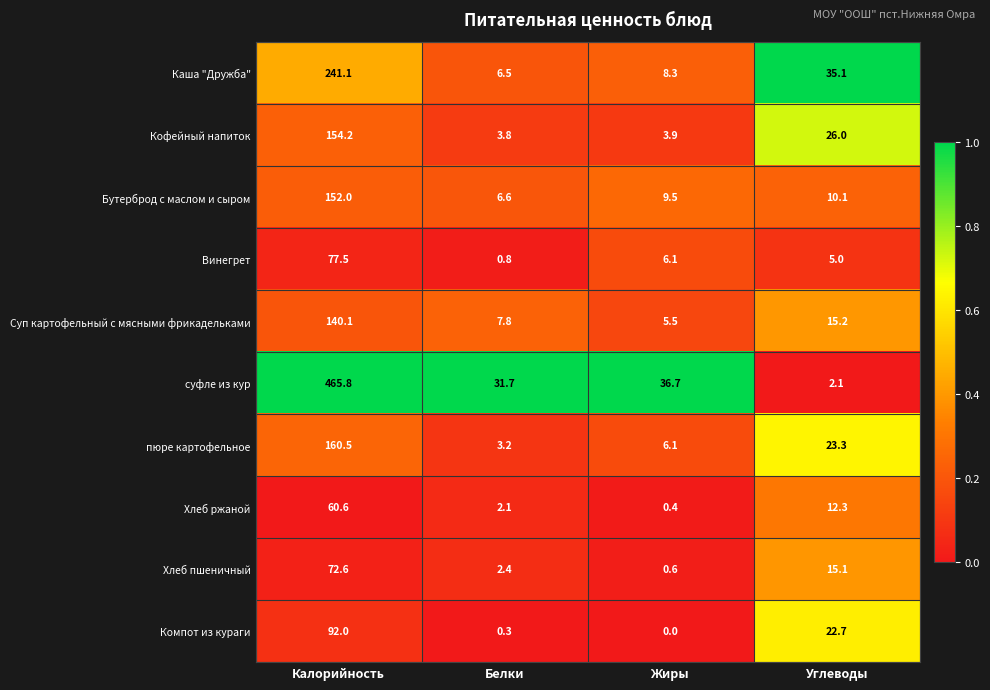

What is the difference between the maximum and minimum values in the Компот из кураги series?

92.0